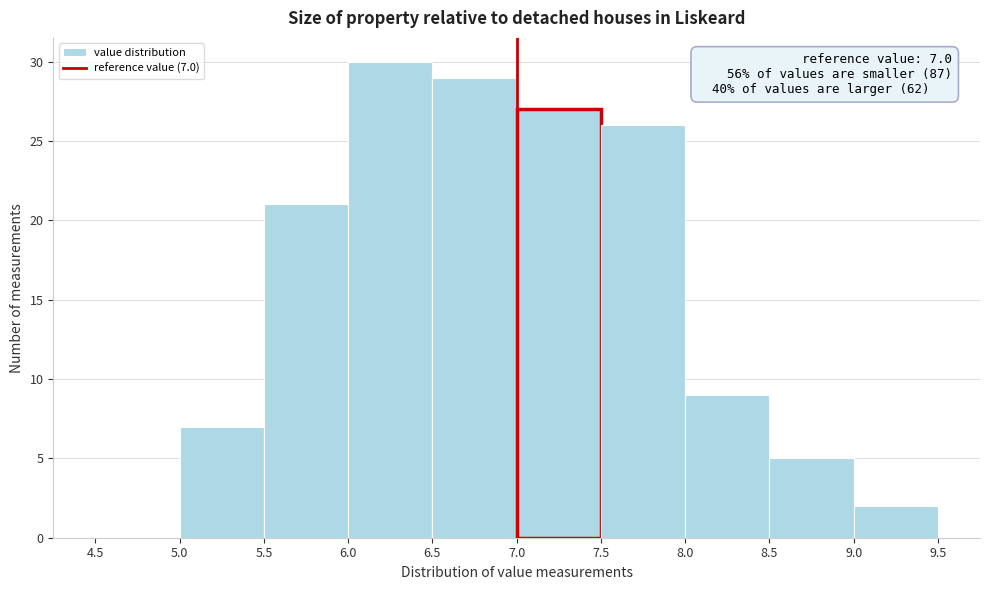

Over which range of the x-axis is the bar tallest?

6.0 to 6.5